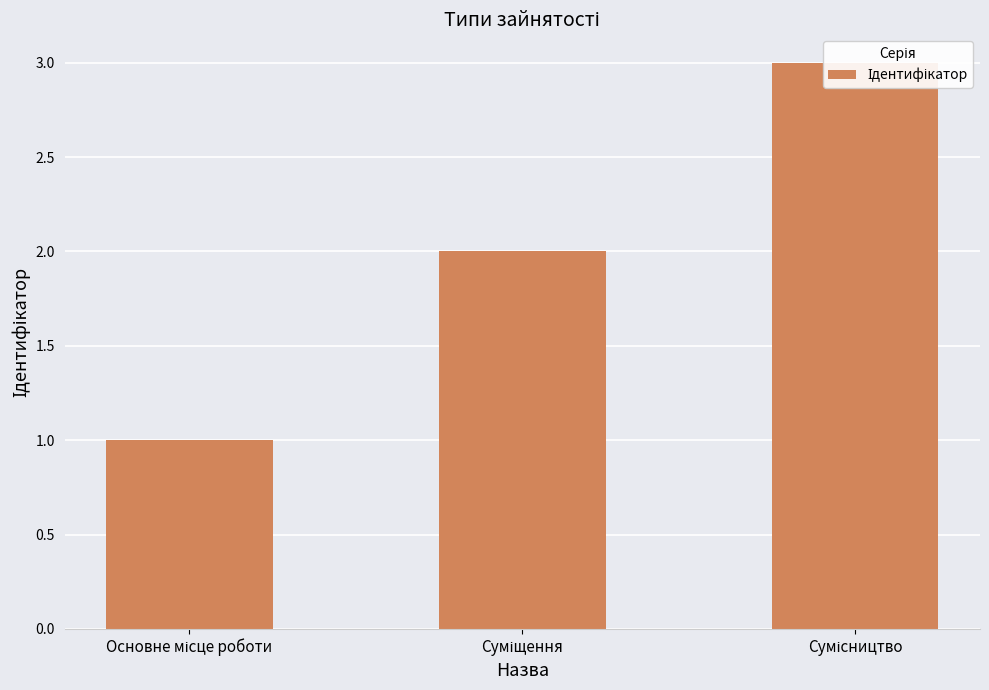

Reading left to right, extract all data points from this chart.

Основне місце роботи=1	Суміщення=2	Сумісництво=3